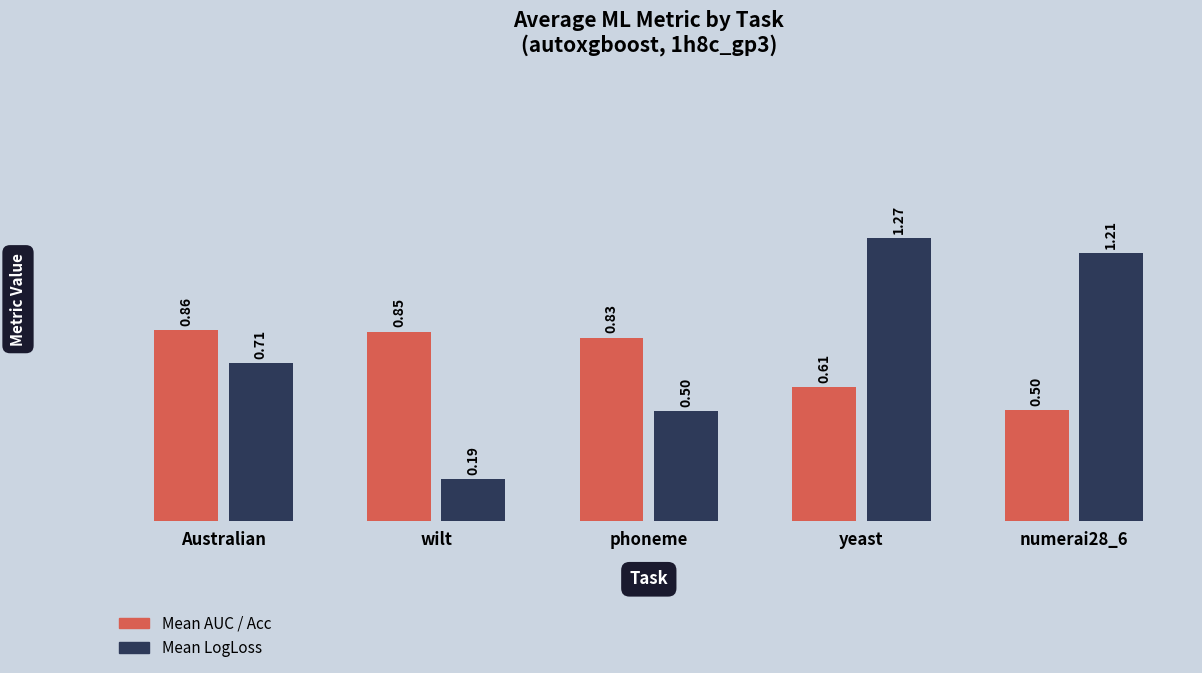

True or false: Mean LogLoss has a value of 0.5 at phoneme.

True